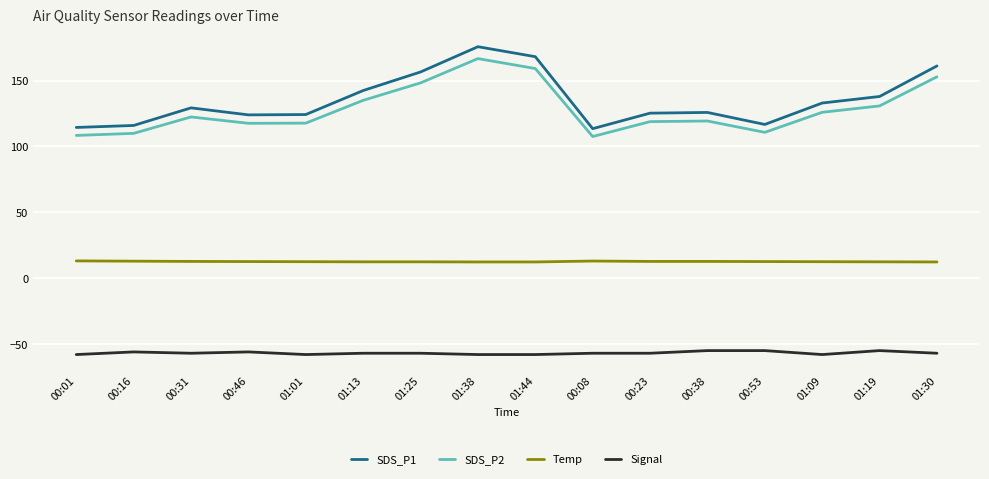

What is the difference between the SDS_P2 values at 01:25 and 00:16?

38.3